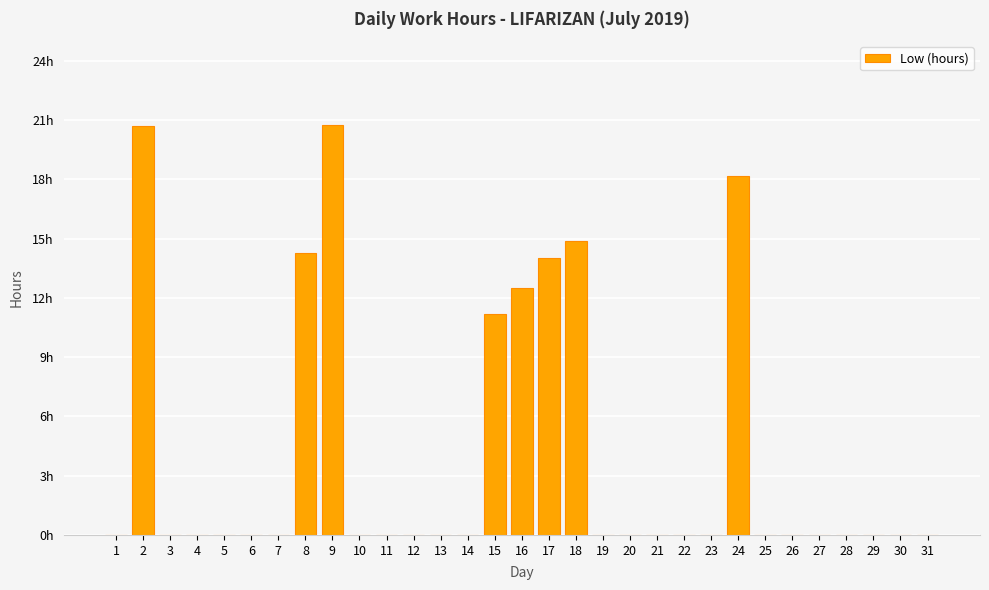

The value at 8 is 14.3. True or false?

True